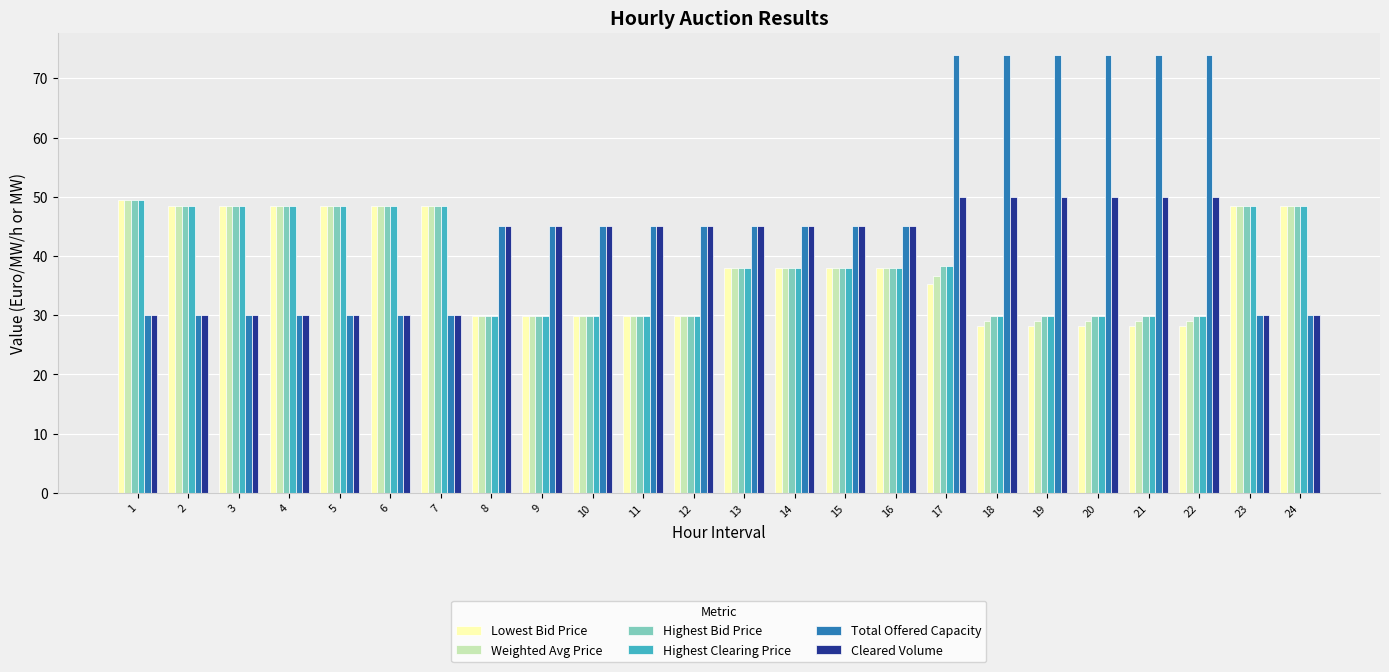

The value of Lowest Bid Price at 6 is 12.0. True or false?

False